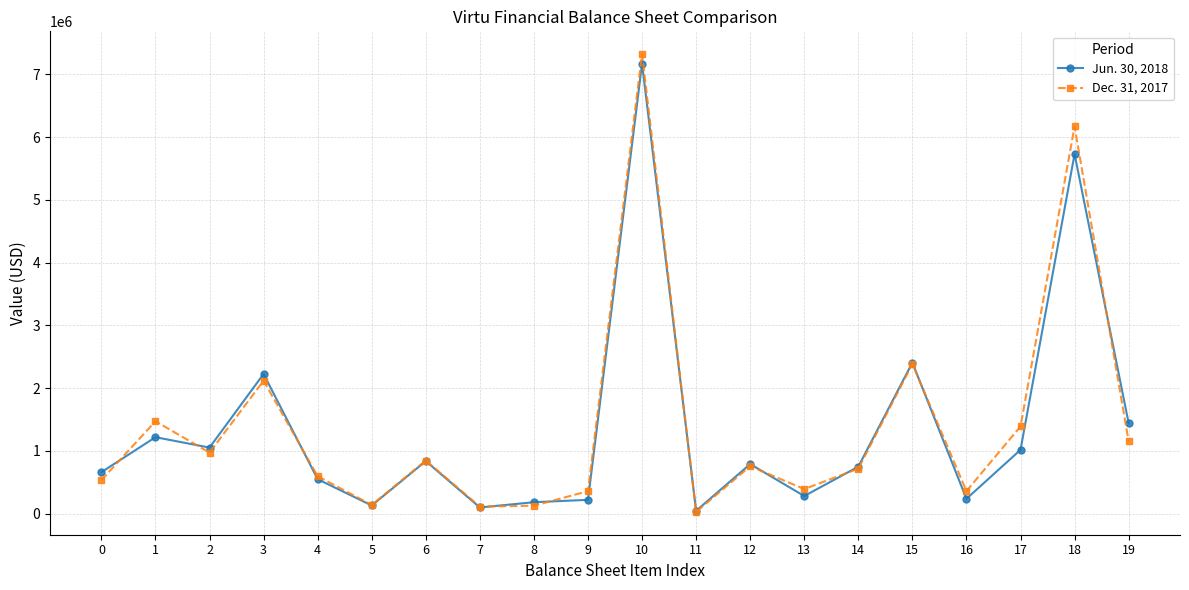

Is it true that Dec. 31, 2017 equals 499722 at 15?

False